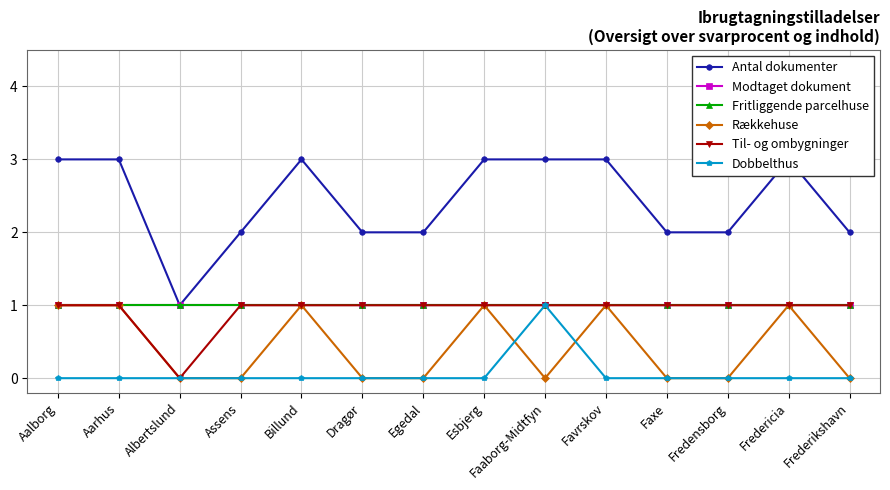

What position from the right is Dragør?

9